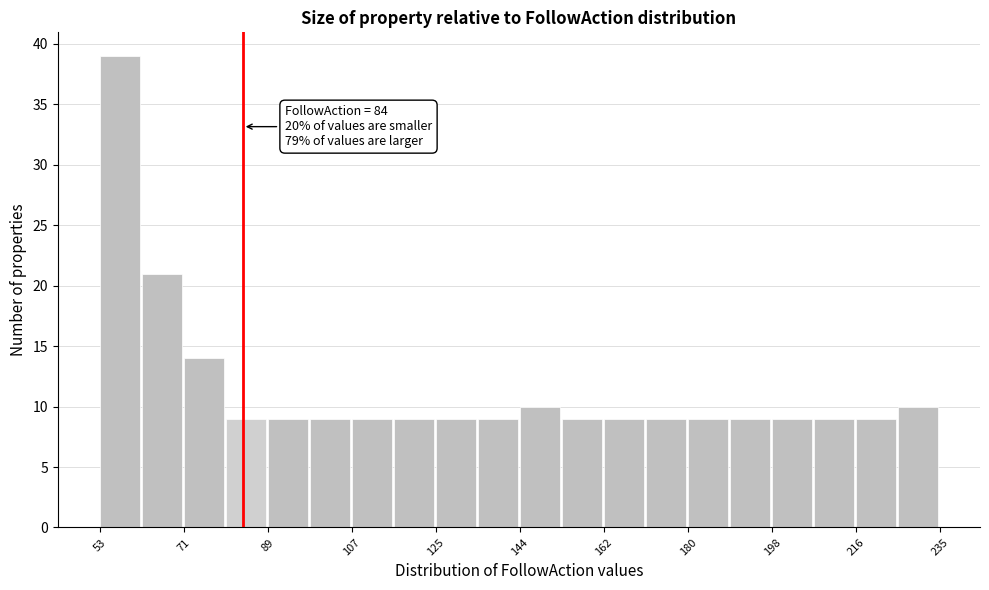

Which range on the x-axis has the tallest bar?

54 to 62